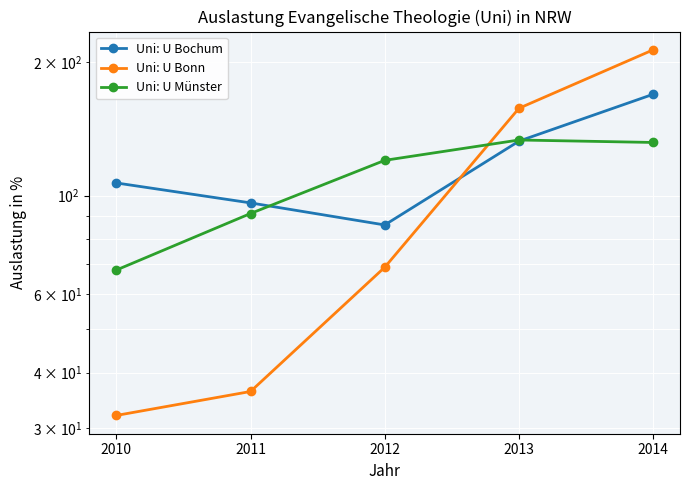

Rank the categories by Uni: U Bochum value from highest to lowest.

2014, 2013, 2010, 2011, 2012